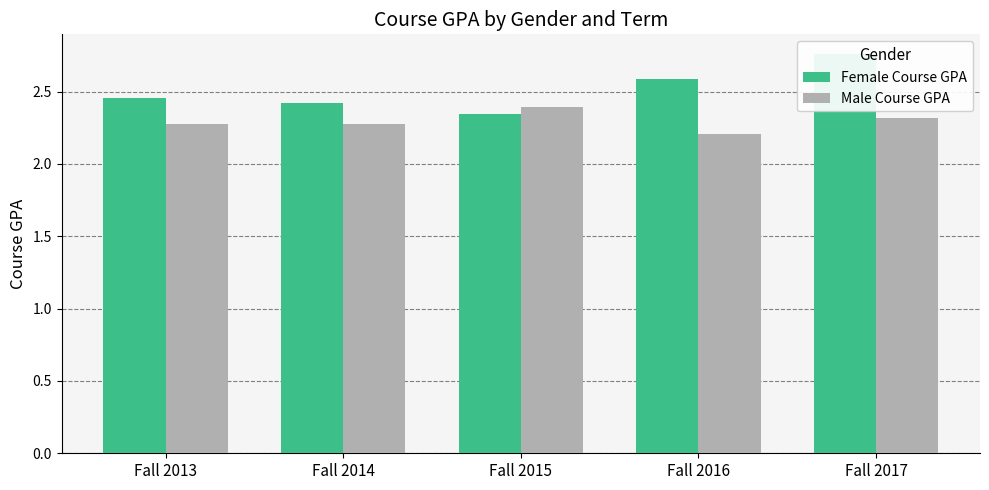

At Fall 2016, list the series in order from largest to smallest.

Female Course GPA, Male Course GPA